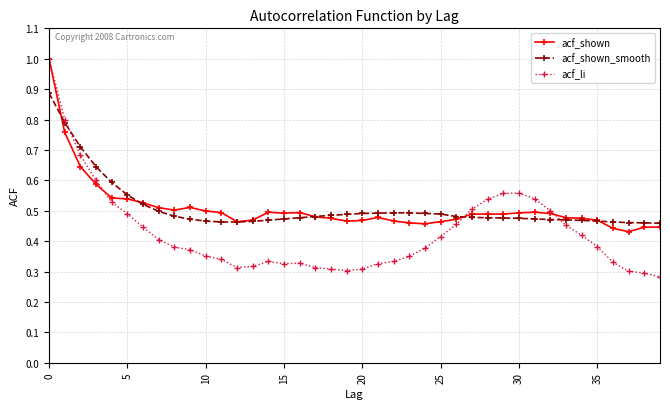

What is the highest value of the acf_shown series?

1.0